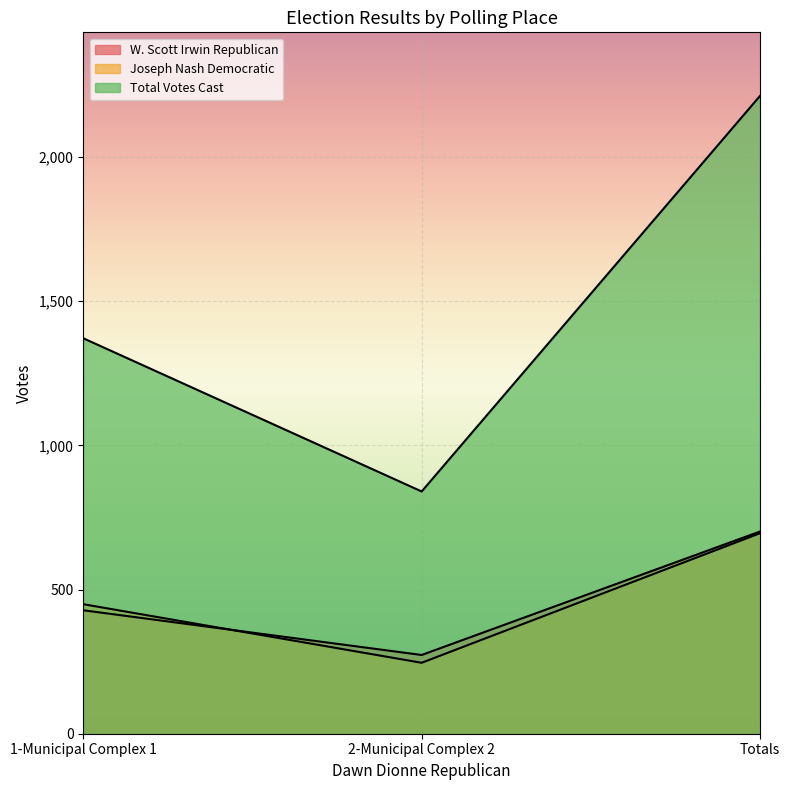

Is the value of Joseph Nash Democratic at 2-Municipal Complex 2 greater than the value of W. Scott Irwin Republican at 1-Municipal Complex 1?

No